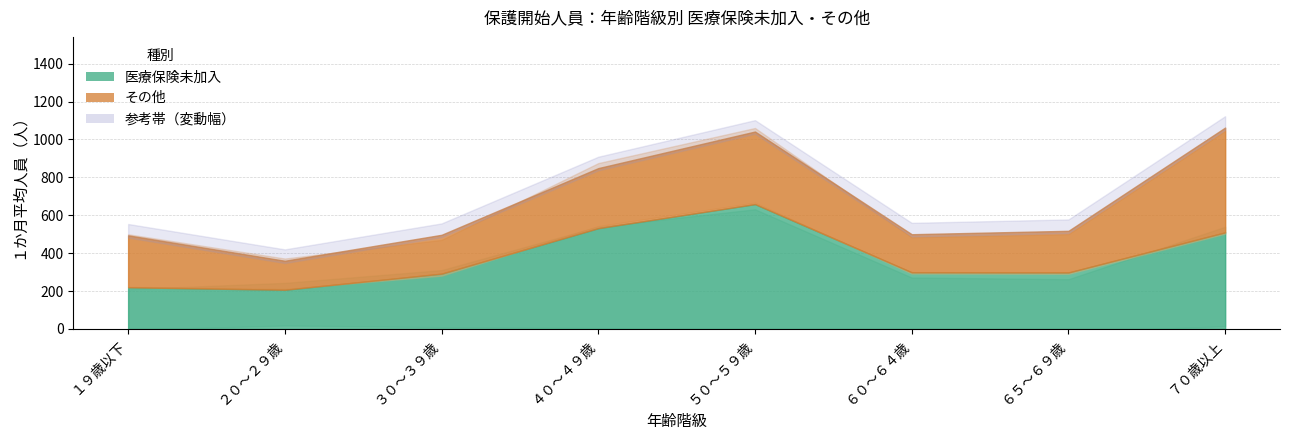

The value of その他 at ６０～６４歳 is 201. True or false?

True